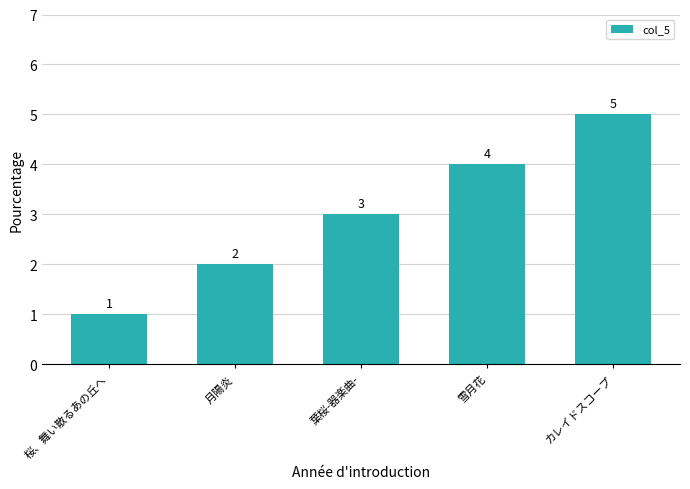

What is the sum of all values?

15